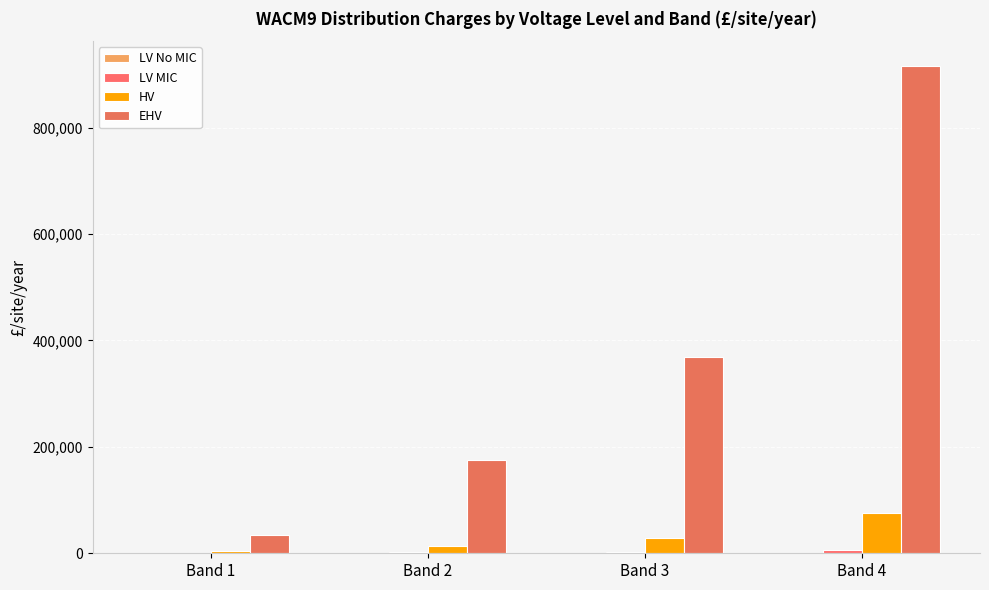

Does the chart contain stacked bars?

No